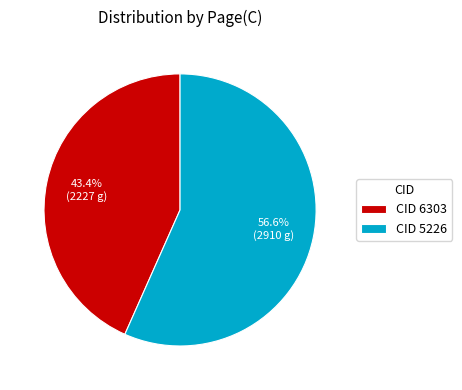

What percentage is the CID 6303 slice, to the nearest percent?

43%